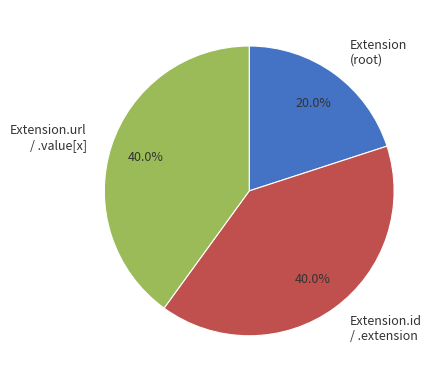

Is Extension (root) the majority of the pie?

No